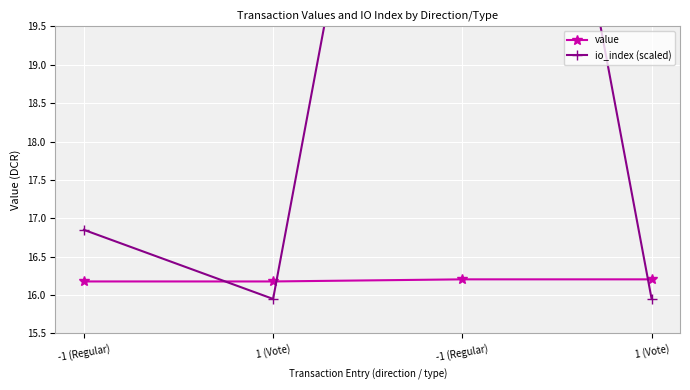

What is the total value across all series at 1 (Vote)?

32.1